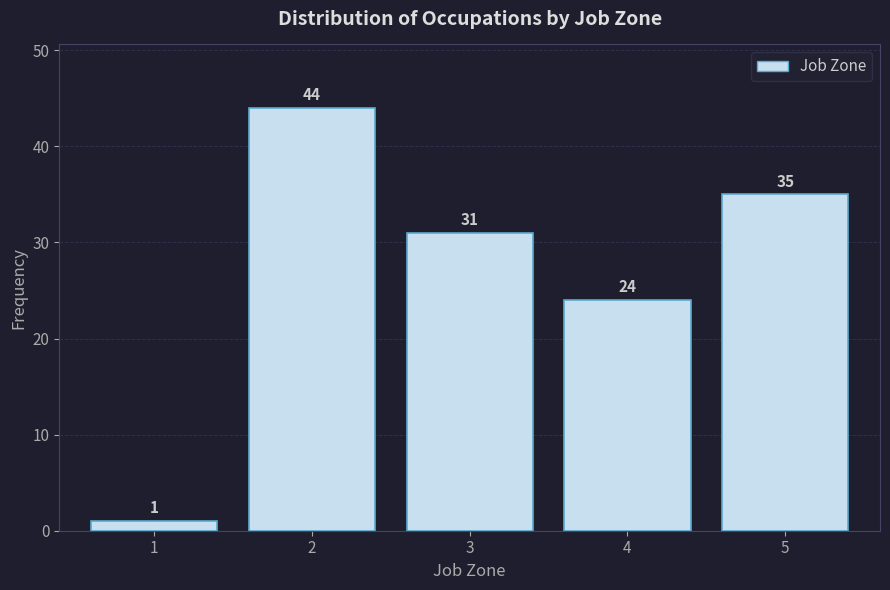

Reading left to right, list all the values displayed in this chart.

1=1	2=44	3=31	4=24	5=35